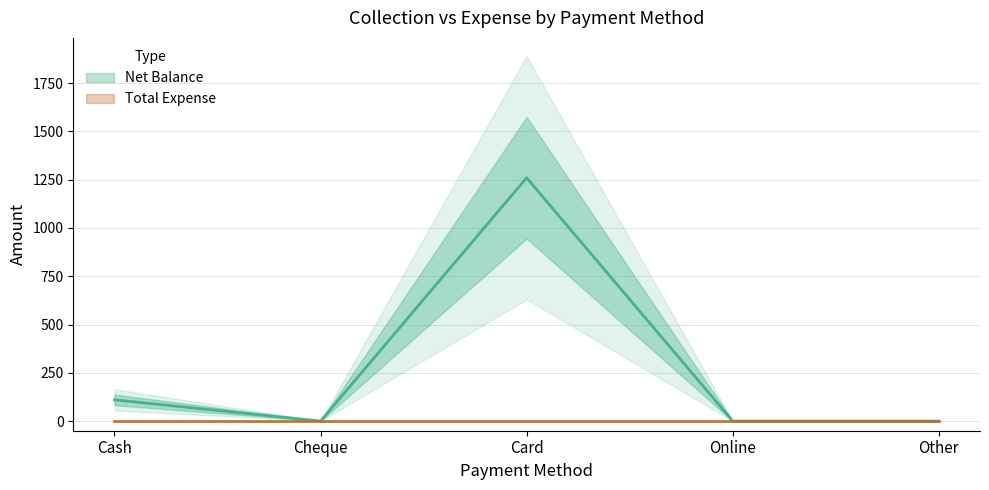

Where is the first local maximum?

Card